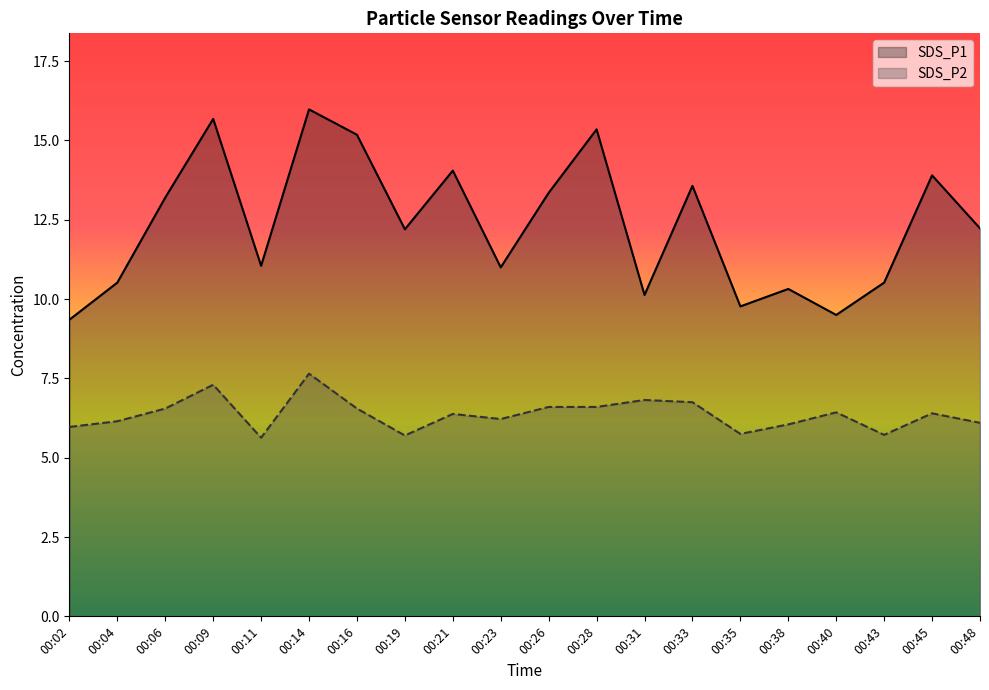

At which category does SDS_P1 reach its first local peak?

00:09